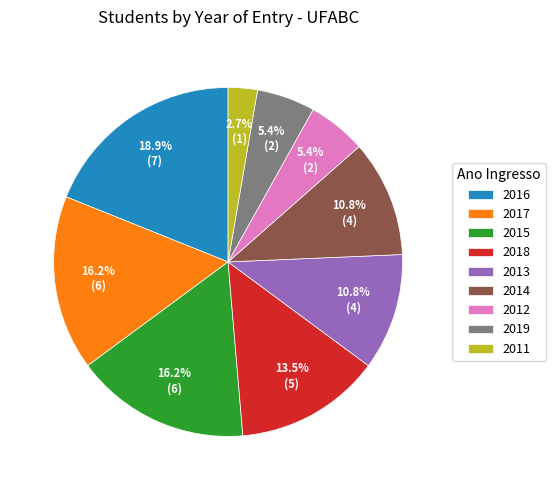

To the nearest percent, what portion does 2012 represent?

5%